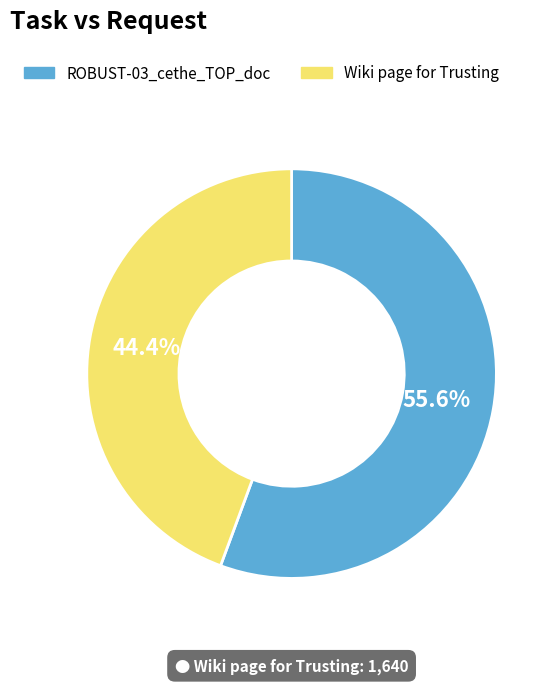

Is there any slice that represents more than half of the pie?

Yes